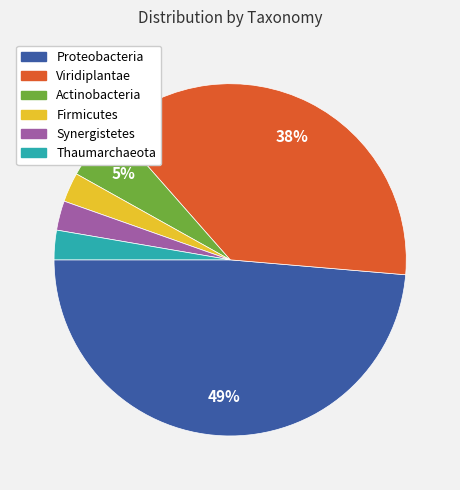

Combined, do Viridiplantae and Synergistetes account for over 50%?

No